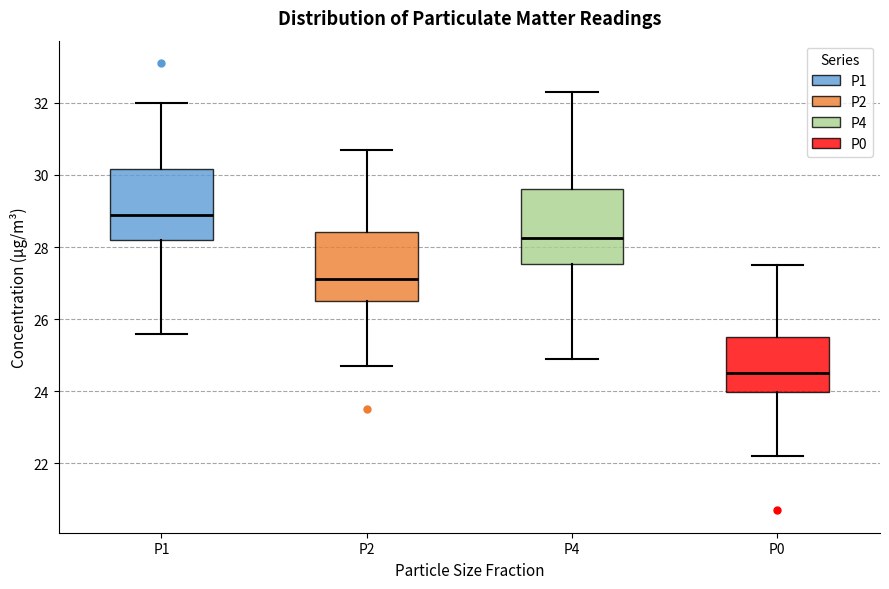

Reading left to right, transcribe this box plot: for each box, give where its median line is, the range the box spans, and where its two whiskers end, as read against the y-axis. The values are not printed on the chart, so give them approximately, as read against the axis.

P1: median 29.0, box 28.2 to 30.2, whiskers 25.6 to 32.0
P2: median 27.2, box 26.6 to 28.4, whiskers 24.8 to 30.8
P4: median 28.2, box 27.6 to 29.6, whiskers 25.0 to 32.4
P0: median 24.6, box 24.0 to 25.6, whiskers 22.2 to 27.6